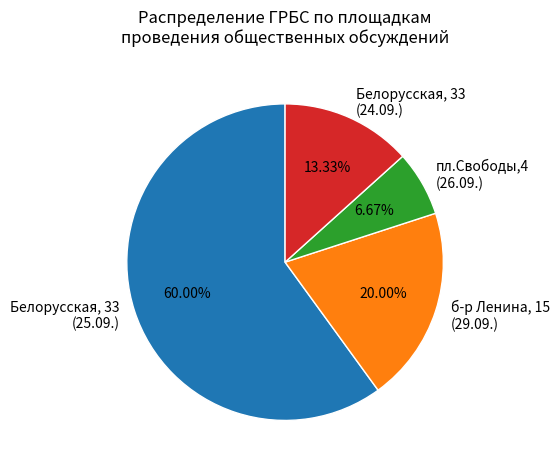

Does Белорусская, 33 (25.09.) account for over 50% of the chart?

Yes